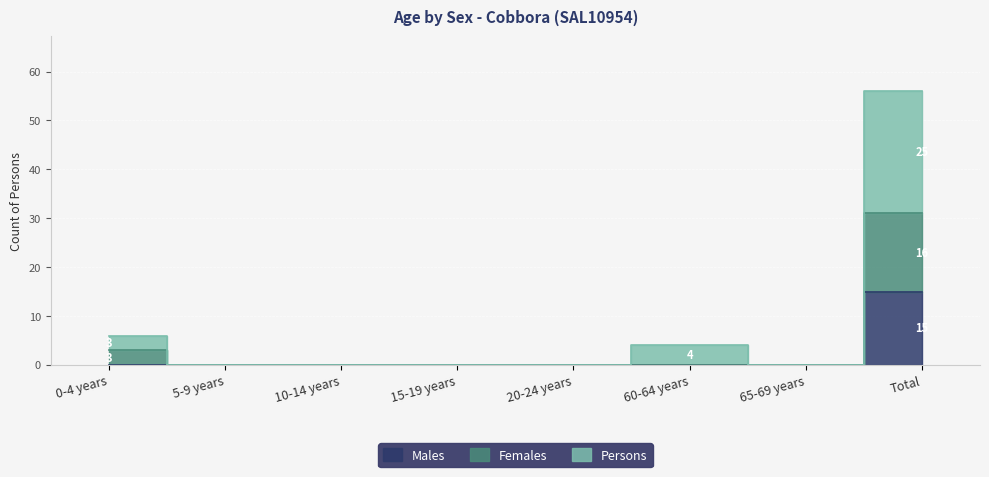

What is the difference between the maximum and second lowest values in the Males series?

15